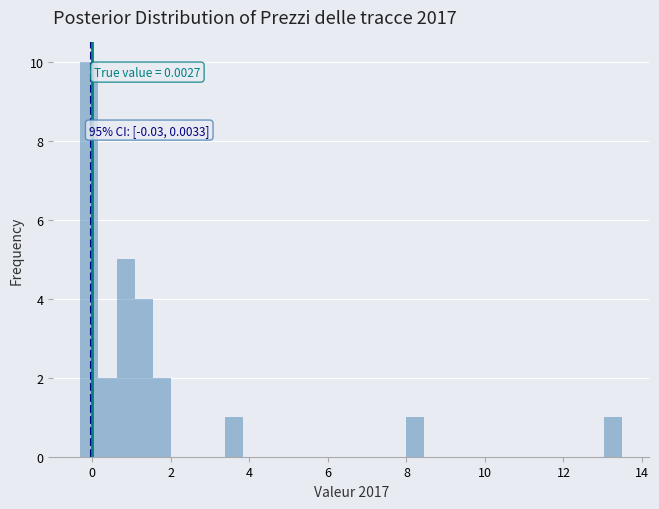

Around what value on the x-axis is the tallest bar? Give the approximate position of its centre, as read against the axis.

0.0